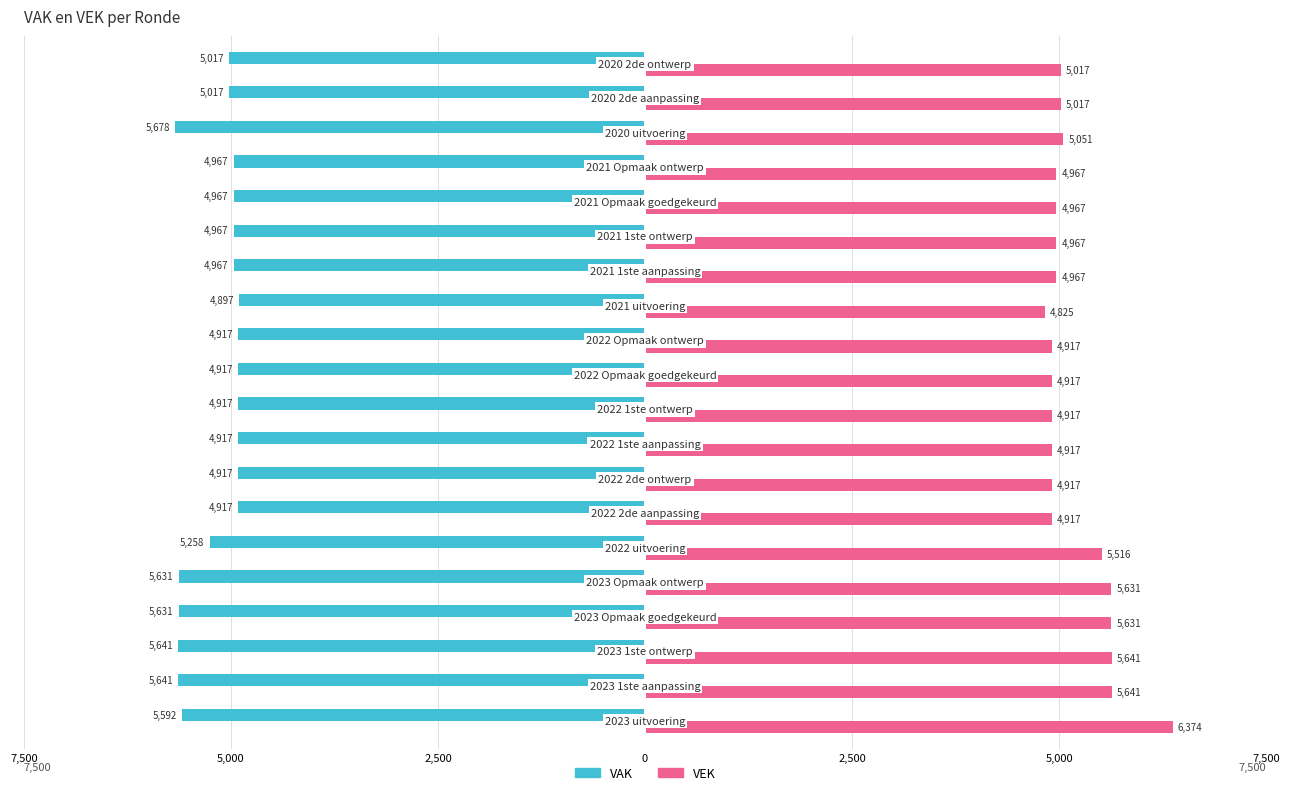

What is the average value of the VEK series?

5186